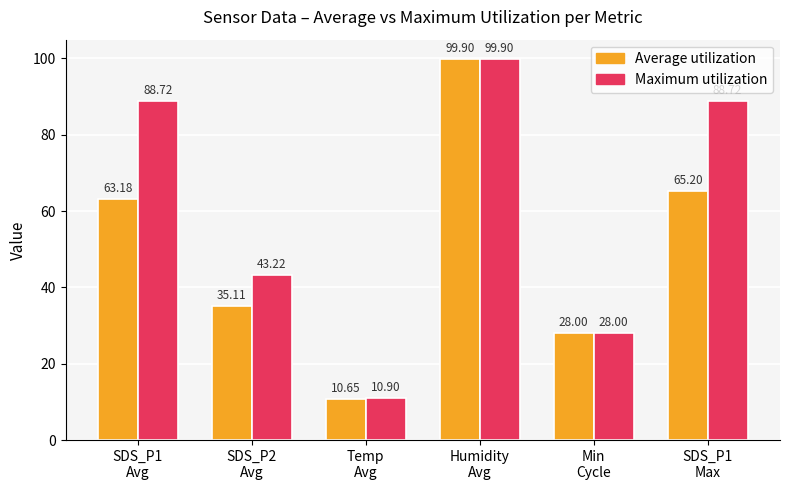

What position from the left is SDS_P1
Avg?

1